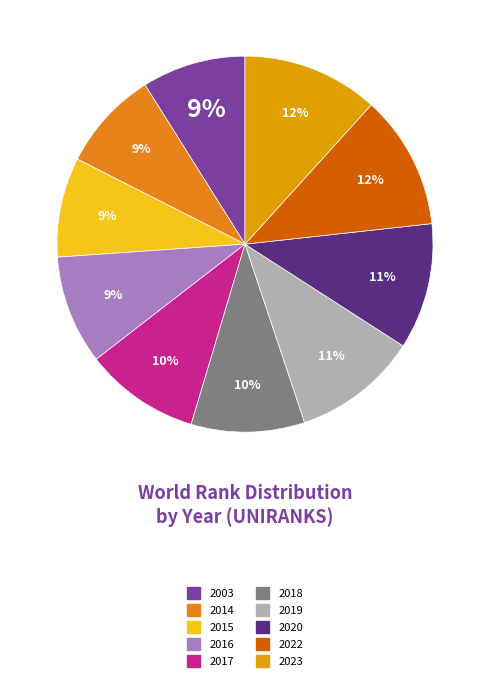

Combined, do 2019 and 2020 account for over 50%?

No